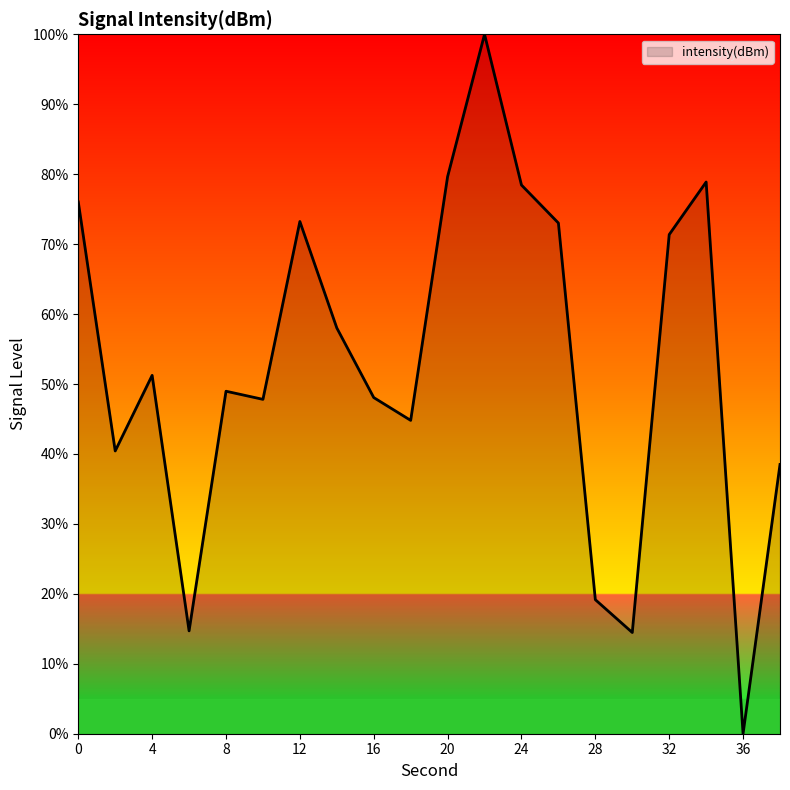

What is the maximum value shown in the chart?

100.0